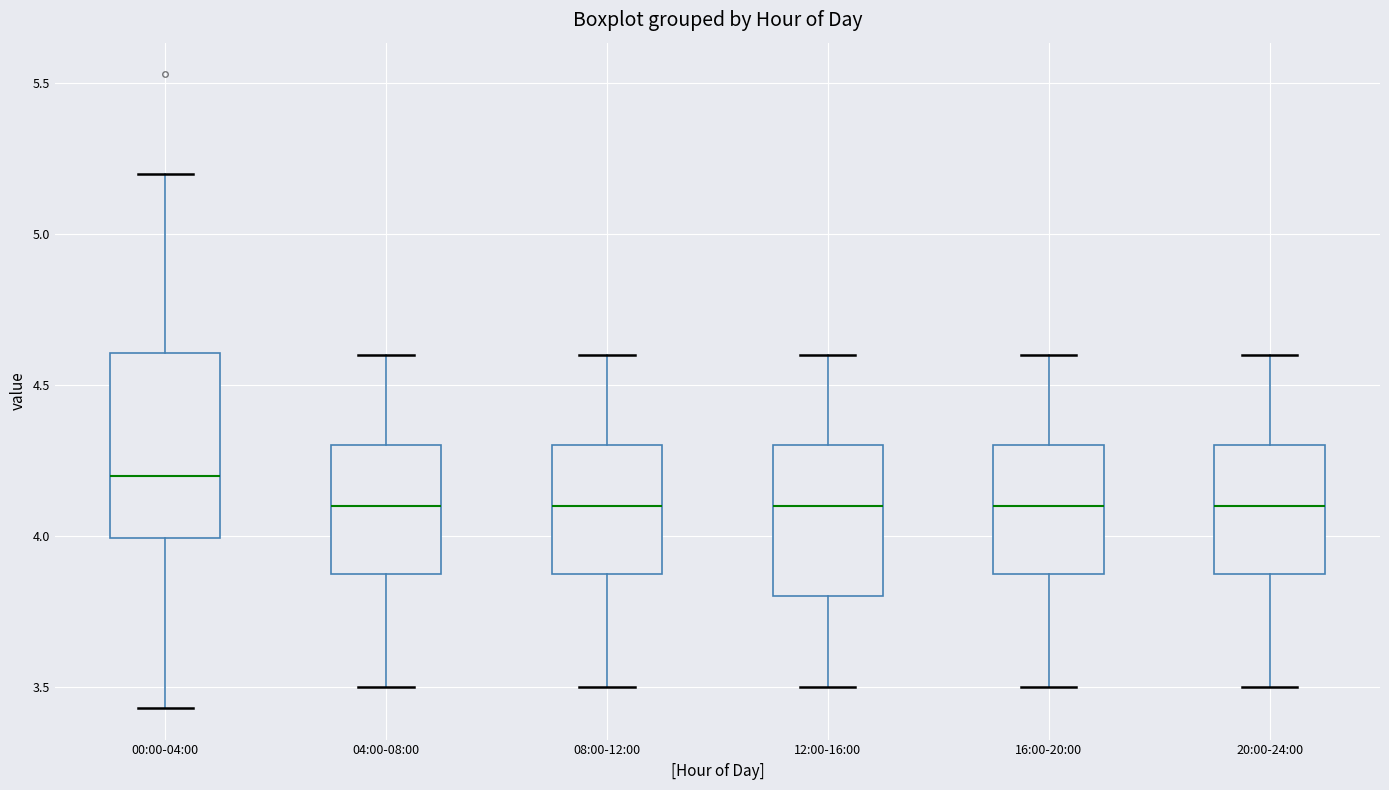

Where does the upper whisker of the box for 04:00-08:00 end on the y-axis? The values are not printed on the chart, so give them approximately, as read against the axis.

4.60